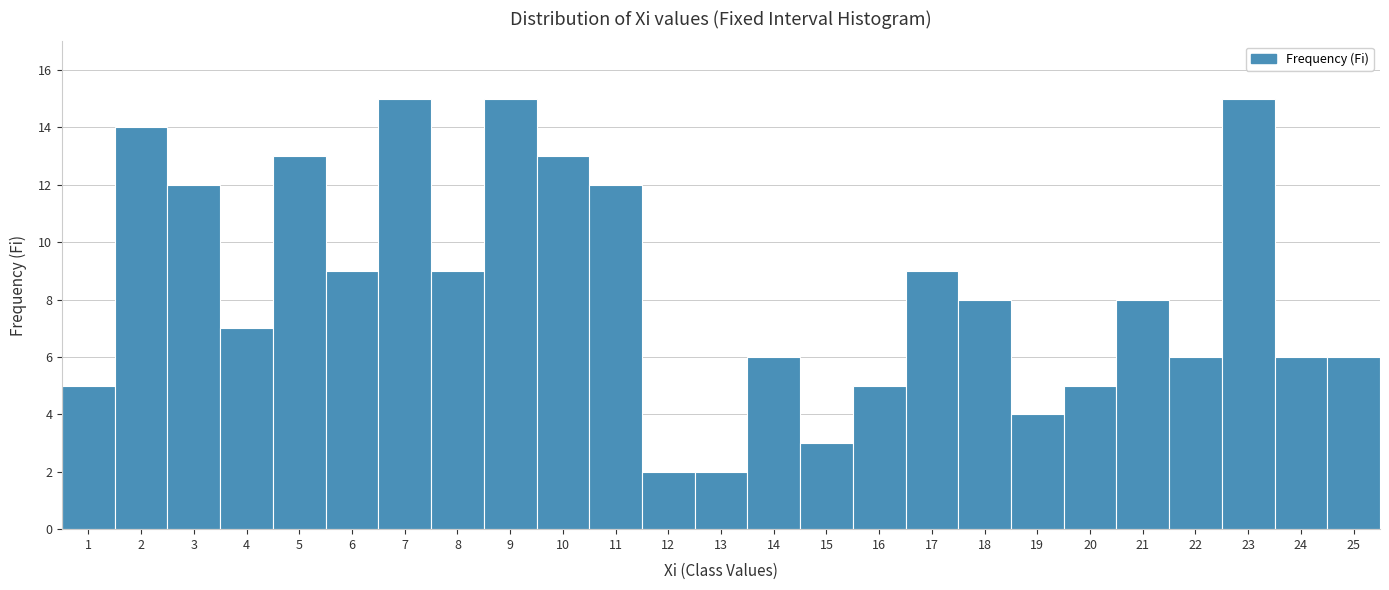

Reading left to right, list every bar in this chart as the range it spans on the x-axis followed by its height. The values are not printed on the chart, so give them approximately, as read against the axis.

0.5 to 1.5: 5
1.5 to 2.5: 14
2.5 to 3.5: 12
3.5 to 4.5: 7
4.5 to 5.5: 13
5.5 to 6.5: 9
6.5 to 7.5: 15
7.5 to 8.5: 9
8.5 to 9.5: 15
9.5 to 10.5: 13
10.5 to 11.5: 12
11.5 to 12.5: 2
12.5 to 13.5: 2
13.5 to 14.5: 6
14.5 to 15.5: 3
15.5 to 16.5: 5
16.5 to 17.5: 9
17.5 to 18.5: 8
18.5 to 19.5: 4
19.5 to 20.5: 5
20.5 to 21.5: 8
21.5 to 22.5: 6
22.5 to 23.5: 15
23.5 to 24.5: 6
24.5 to 25.5: 6